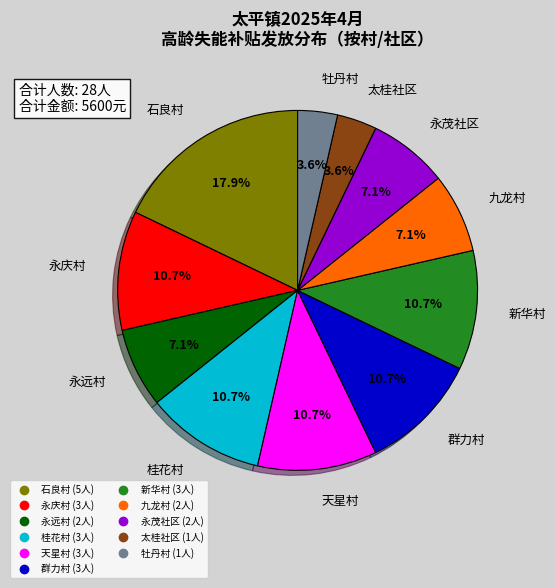

Is there a majority slice in this chart?

No